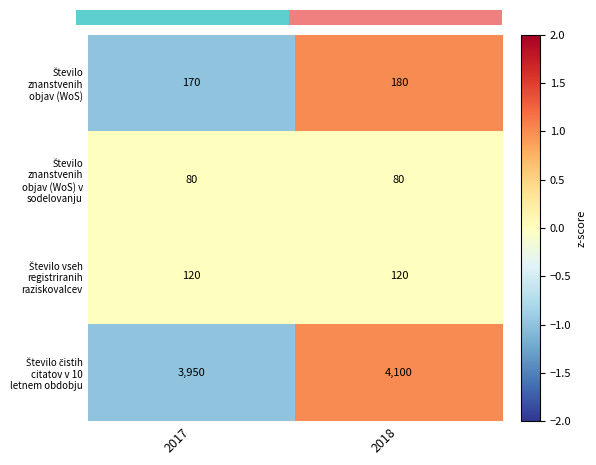

What is the total value across all series at 2018?

4480